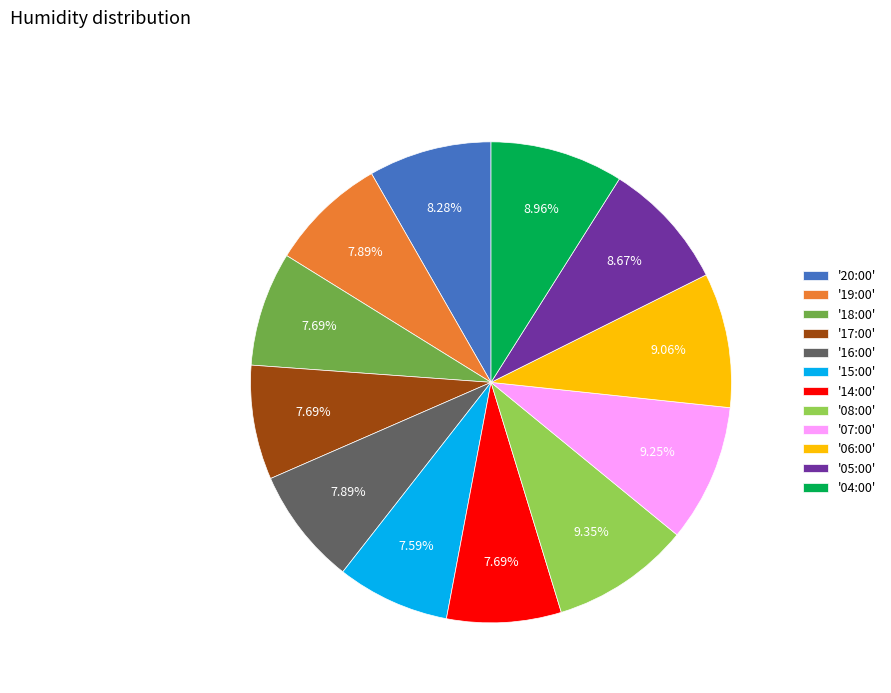

Does '08:00' account for over 50% of the chart?

No